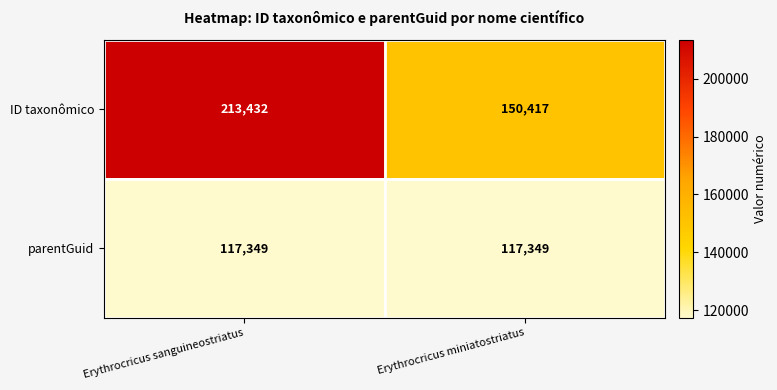

The ID taxonômico series shows 150417 at Erythrocricus miniatostriatus. True or false?

True